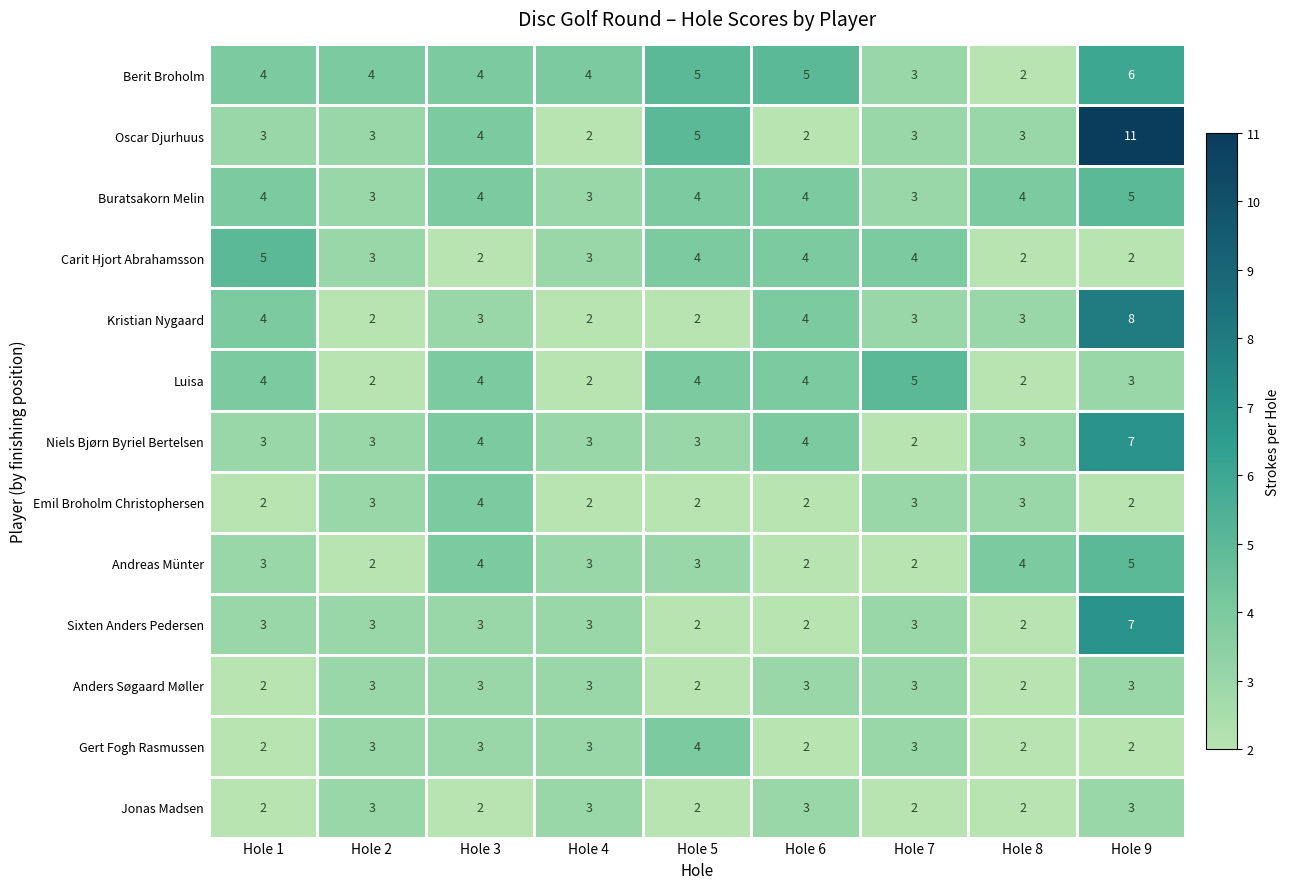

At which label does Kristian Nygaard first exceed 3?

Hole 1